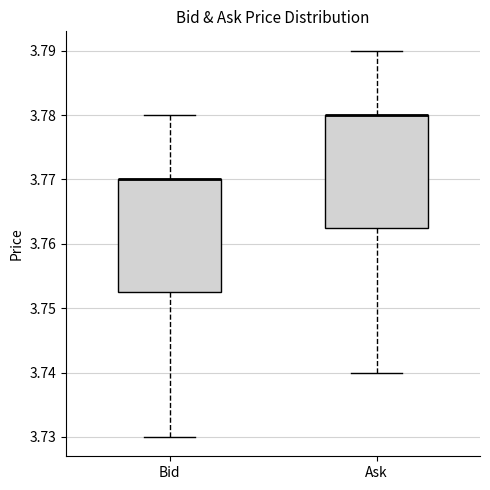

Where is the lower edge of the box for Bid on the y-axis? The values are not printed on the chart, so give them approximately, as read against the axis.

3.753